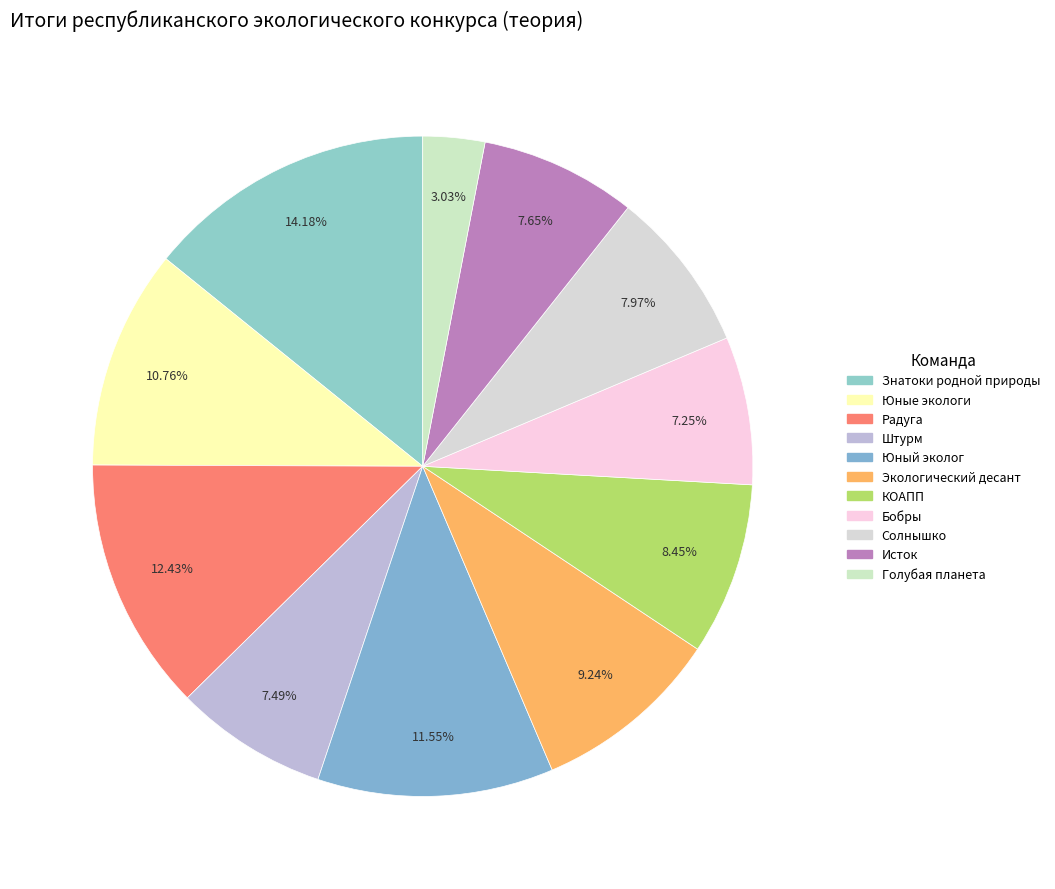

Count the number of slices in the pie.

11